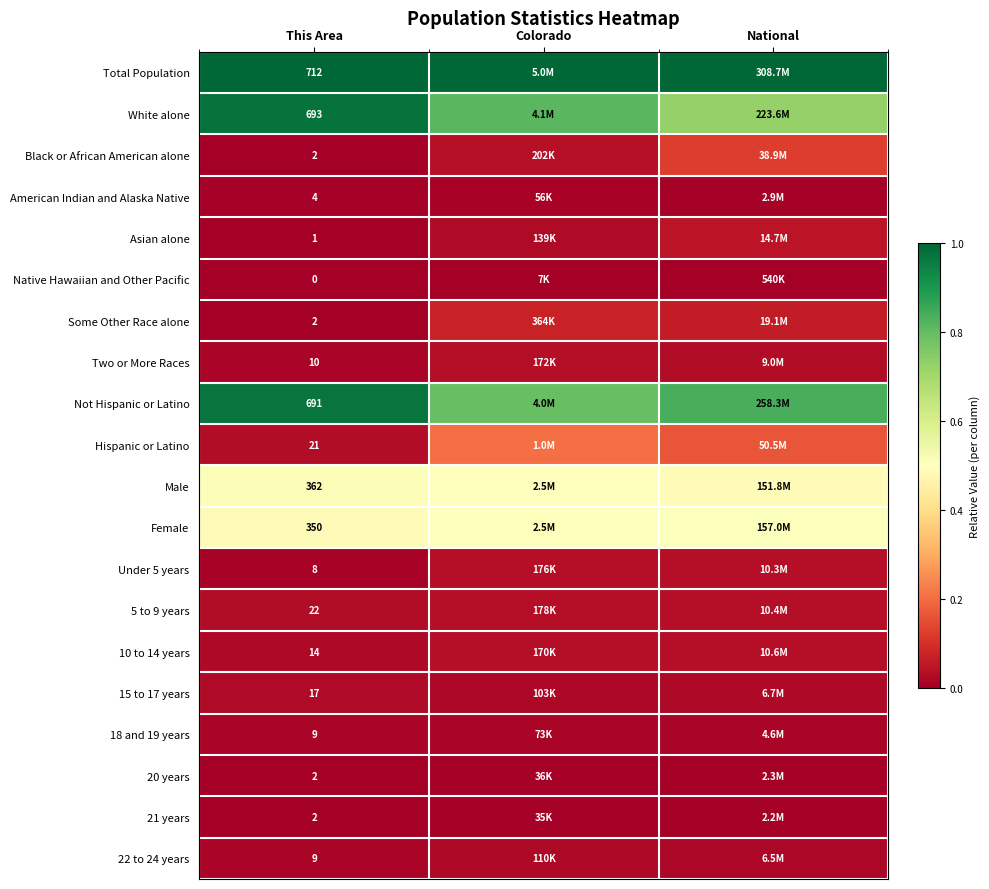

Is it true that 20 years equals 0.0 at Colorado?

False